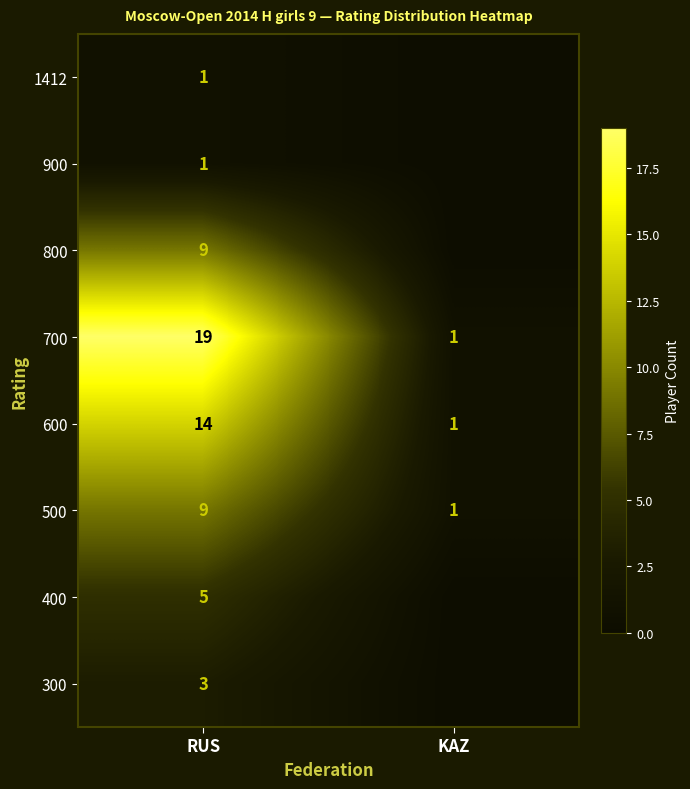

At how many categories does at least one series exceed 16?

1